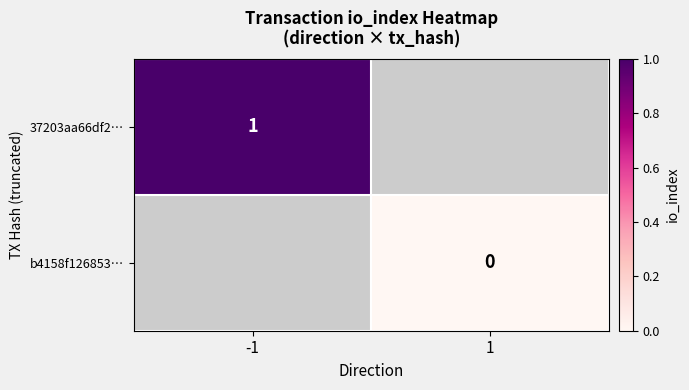

How many categories are shown in the chart?

2